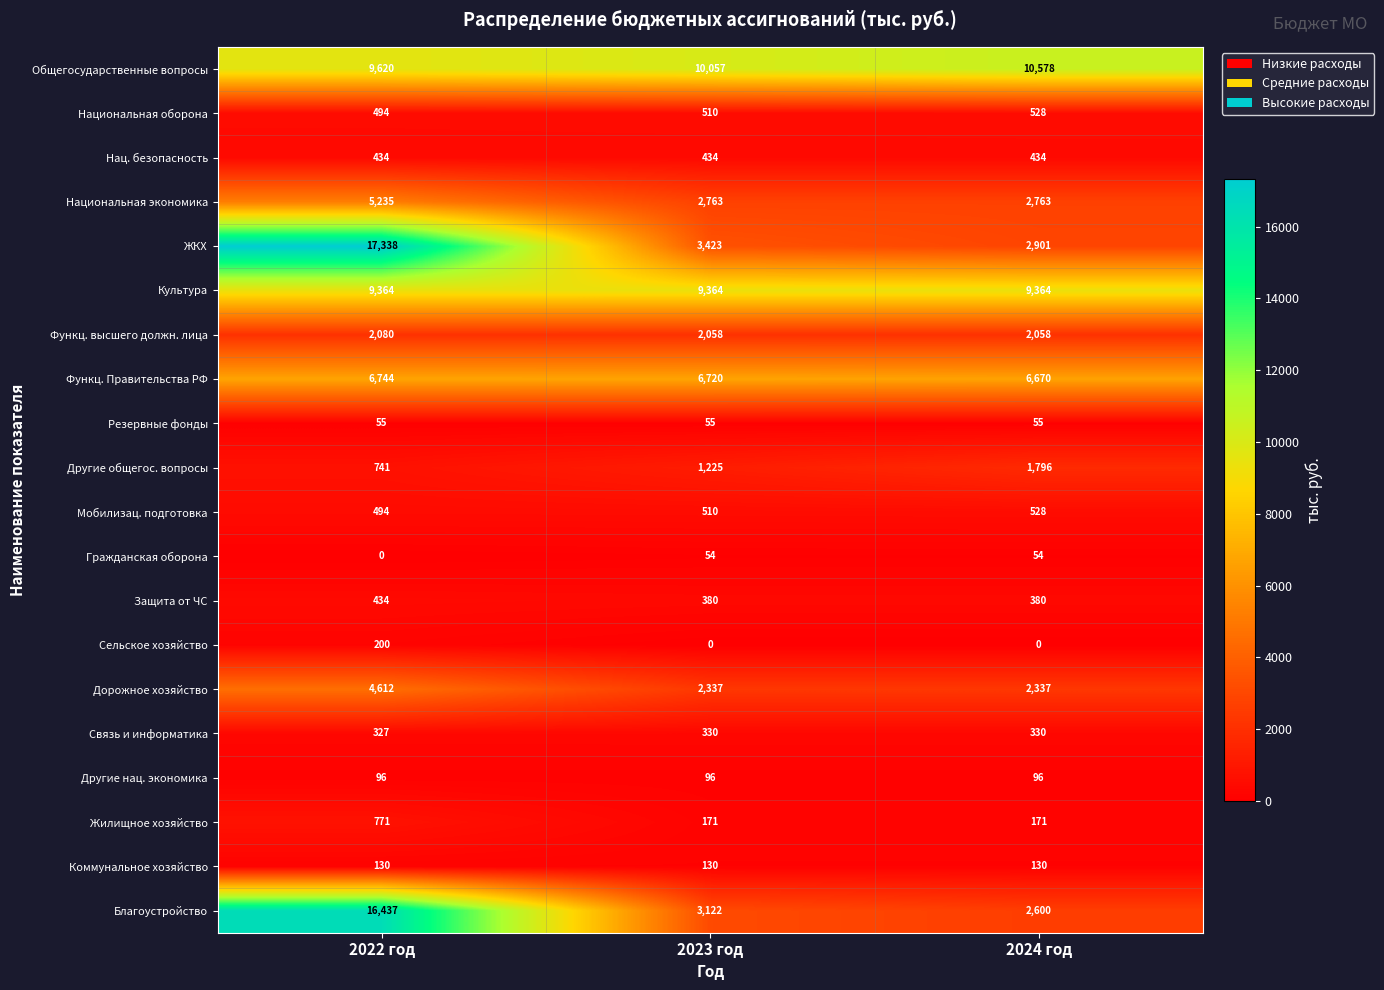

Which series changed the most between 2023 год and 2024 год?

Другие общегос. вопросы